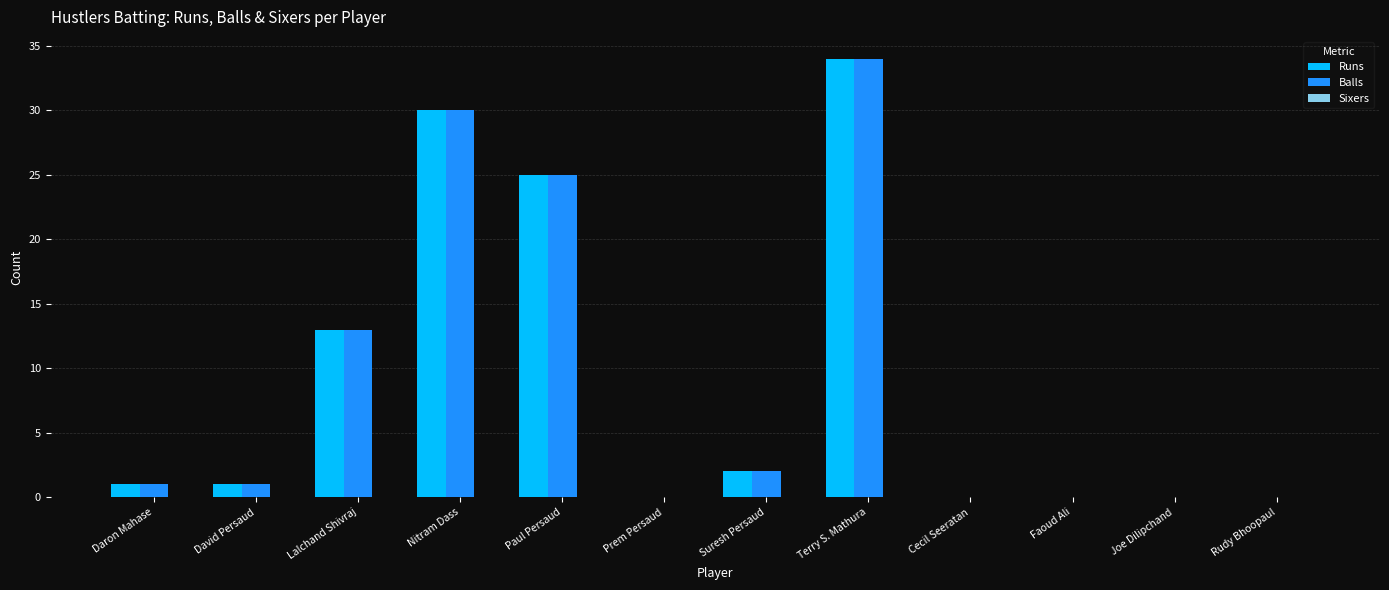

Which category has the highest value across all series?

Terry S. Mathura